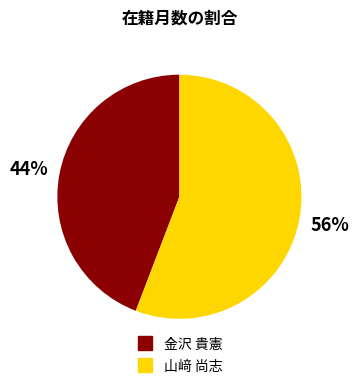

To the nearest percent, what is the average slice percentage?

50%